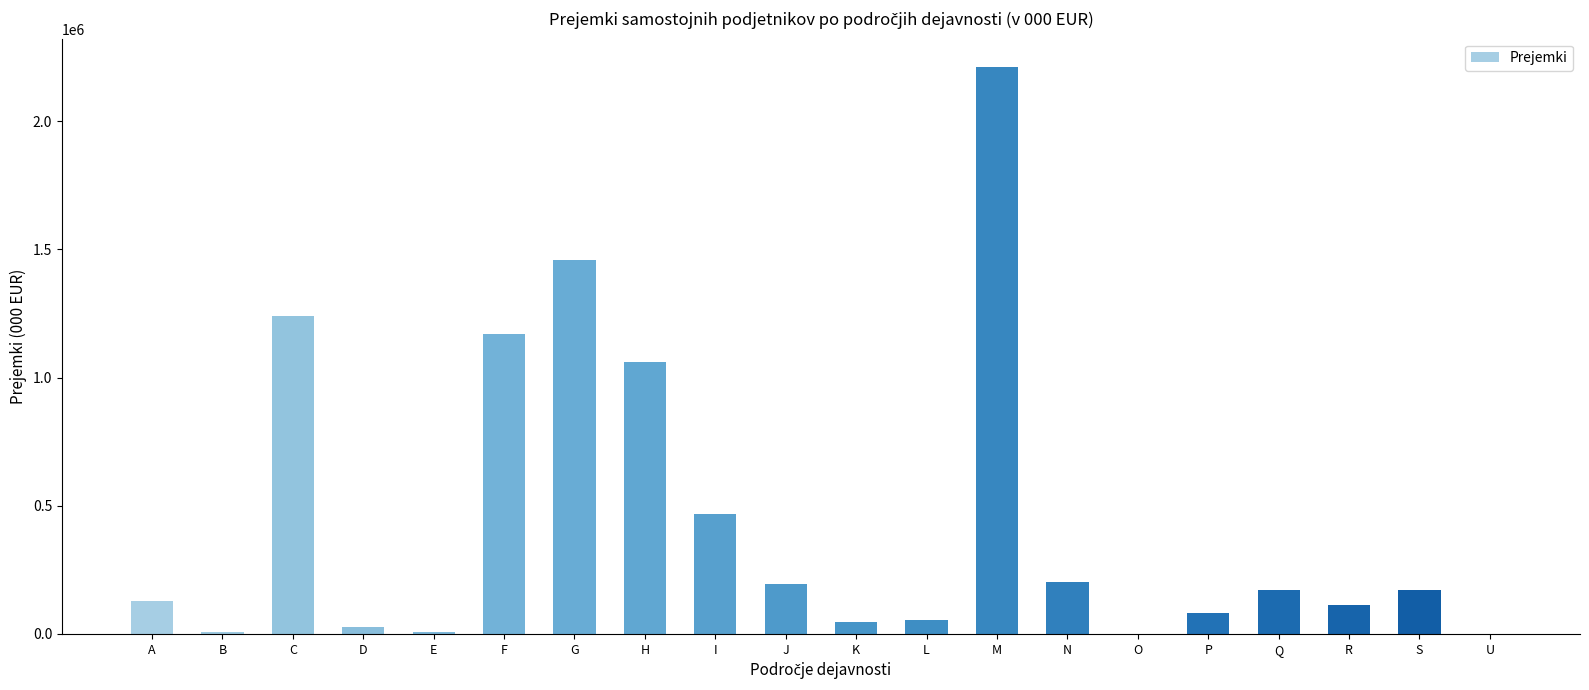

The chart shows a value of 275643.3 at C. True or false?

False